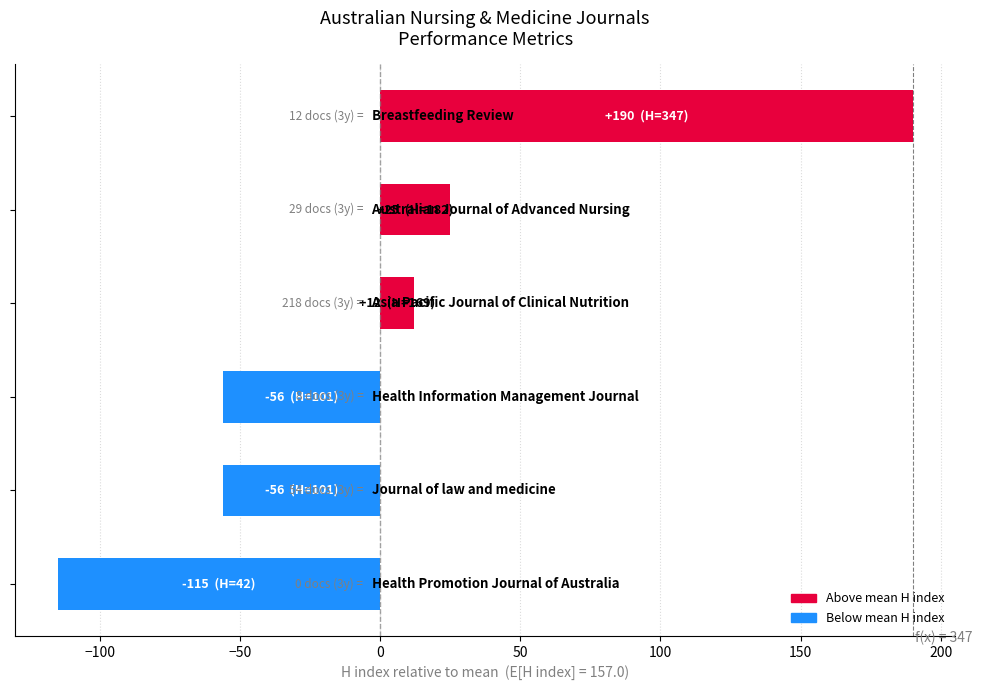

What is the greatest value displayed?

190